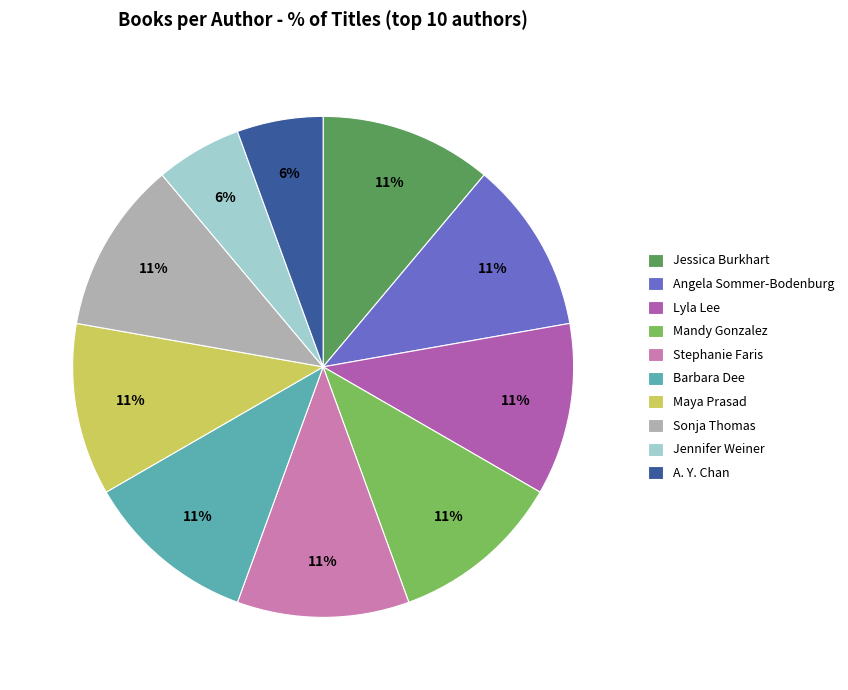

How many slices are in this pie chart?

10